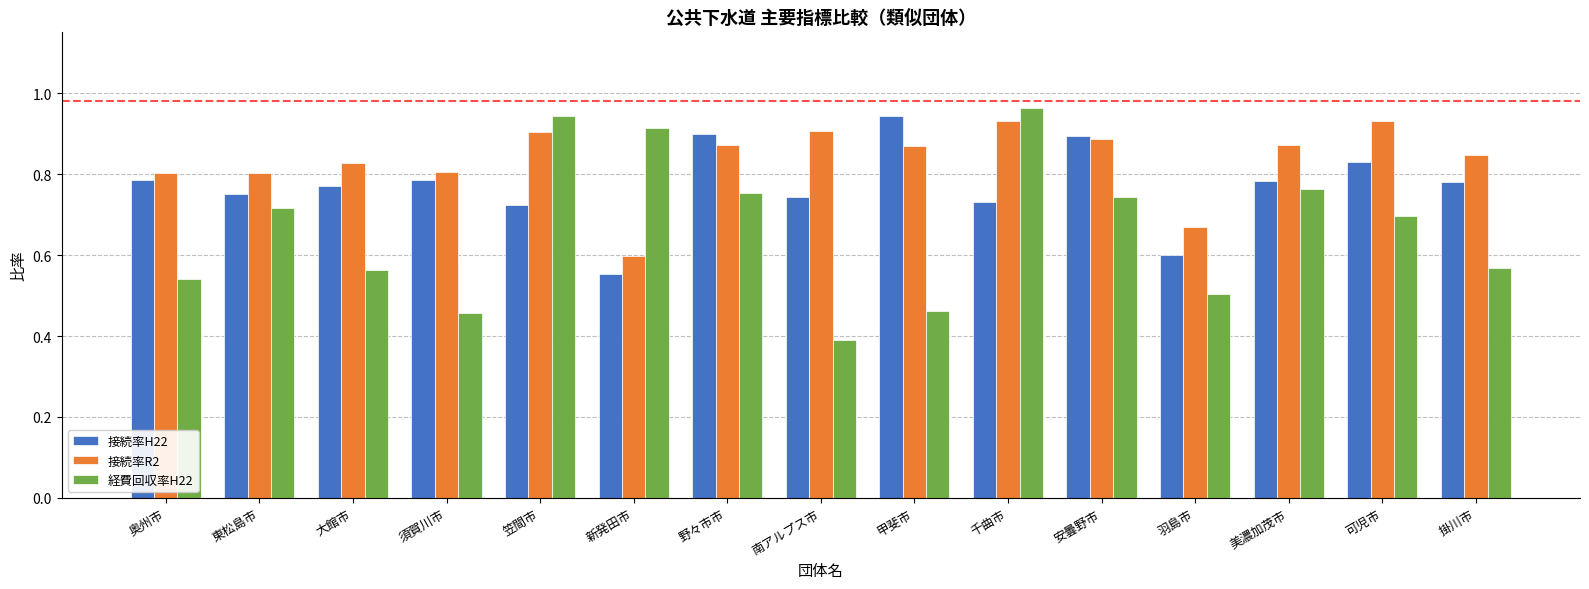

How many bars are there in total?

45